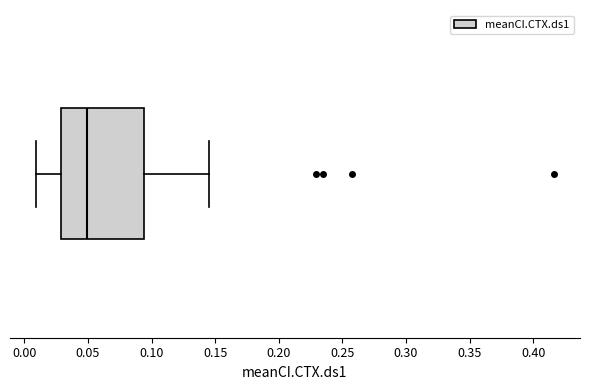

Transcribe this box plot: give where the median line is, the range the box spans, and where the two whiskers end, as read against the x-axis. The values are not printed on the chart, so give them approximately, as read against the axis.

median 0.050, box 0.030 to 0.095, whiskers 0.010 to 0.145